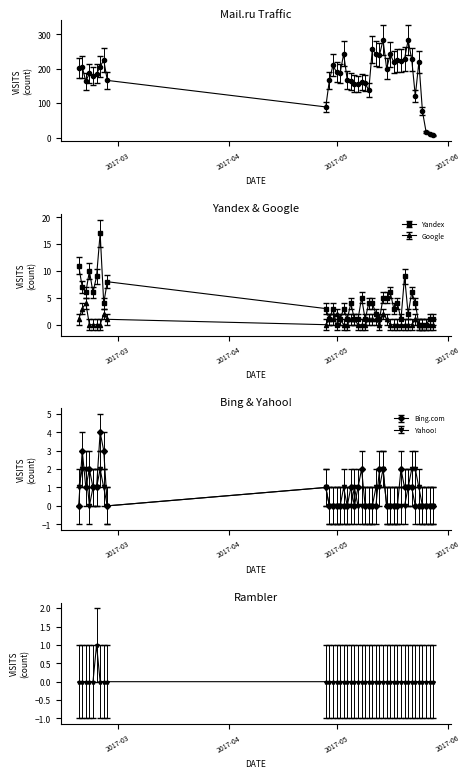

How many series are shown in this chart?

6